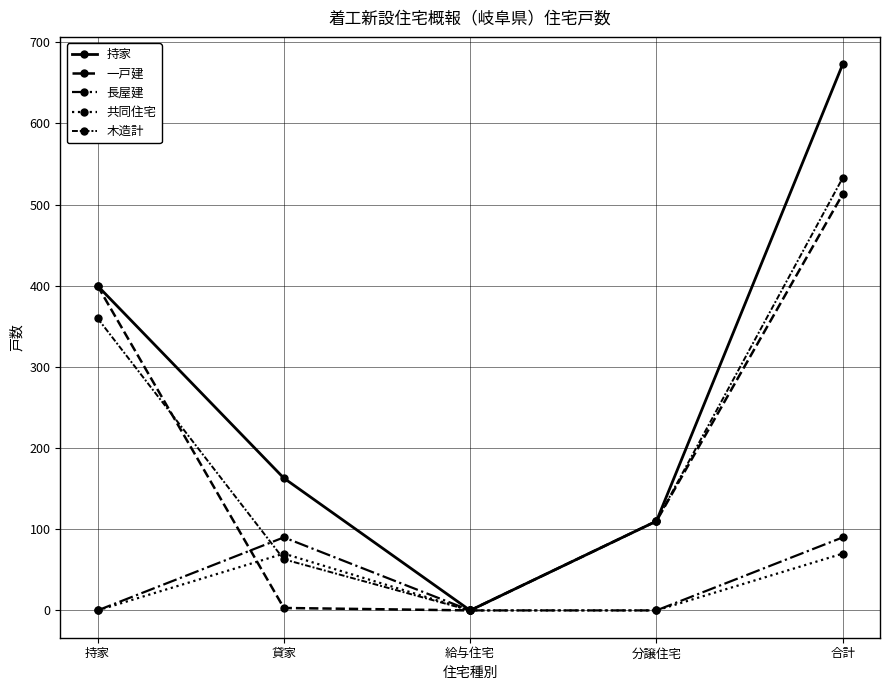

Which series changed the most between 貸家 and 合計?

持家